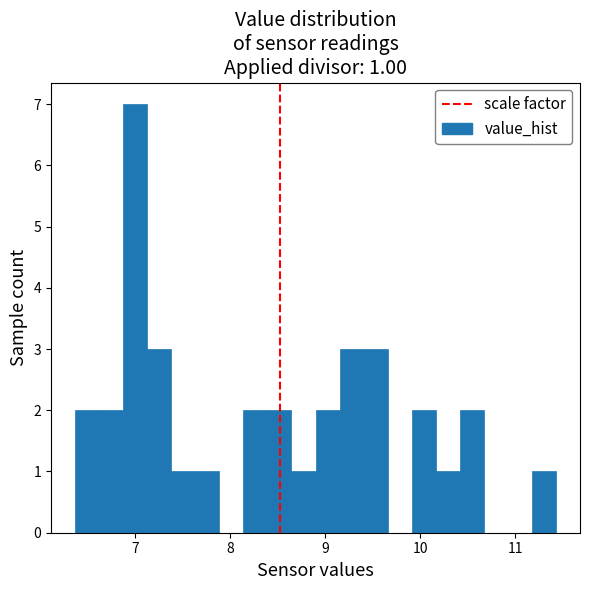

Read against the x-axis, roughly where is the centre of the tallest bar?

7.0